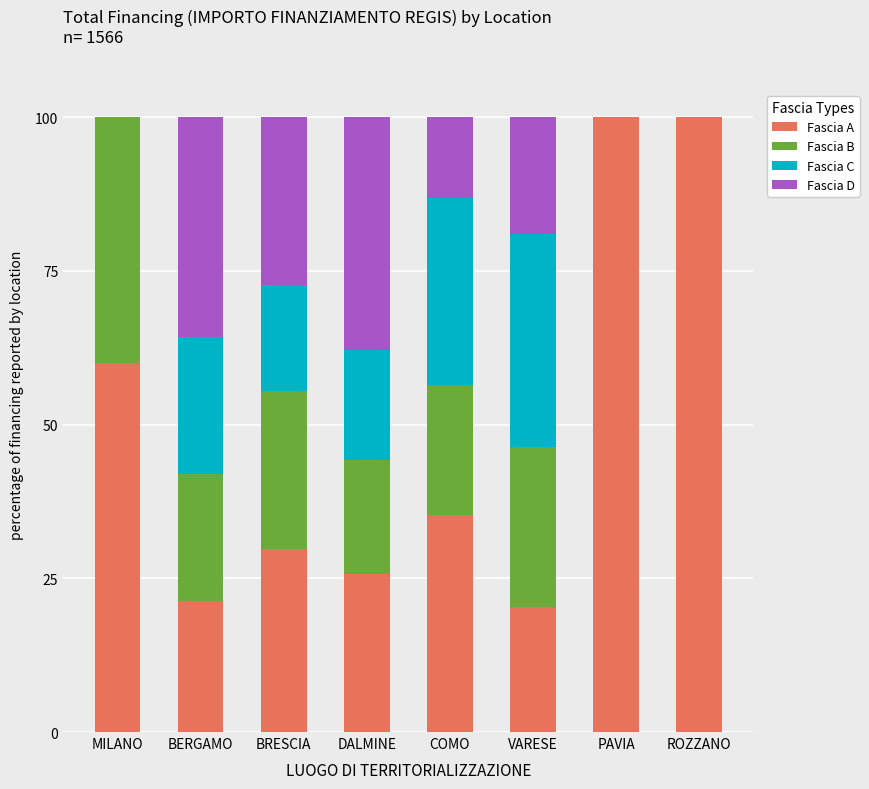

Are the bars grouped side by side (vs. stacked)?

No